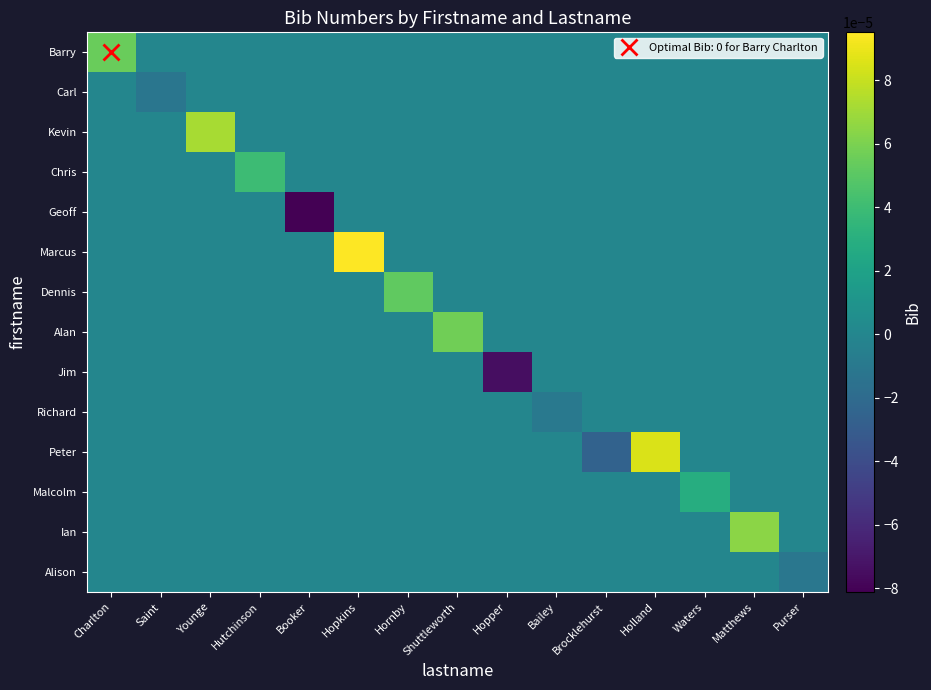

Which label corresponds to the largest value in the chart?

Hopkins